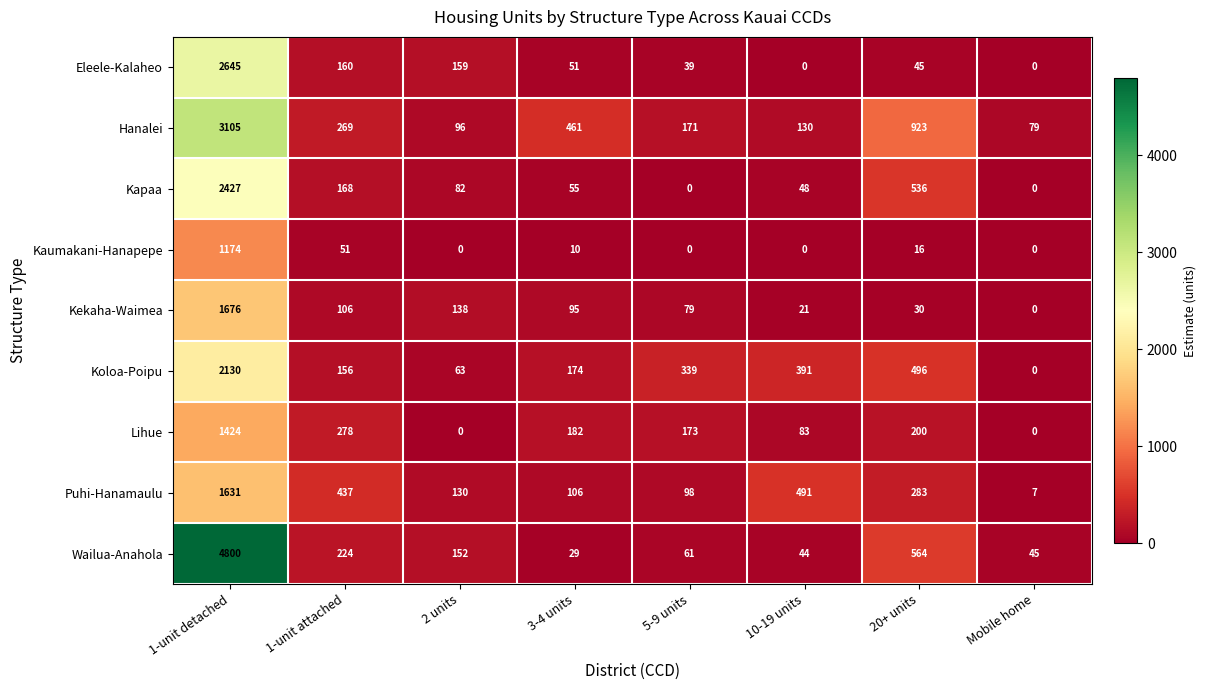

What is the approximate value of Puhi-Hanamaulu at 1-unit detached, to the nearest 100?

1600